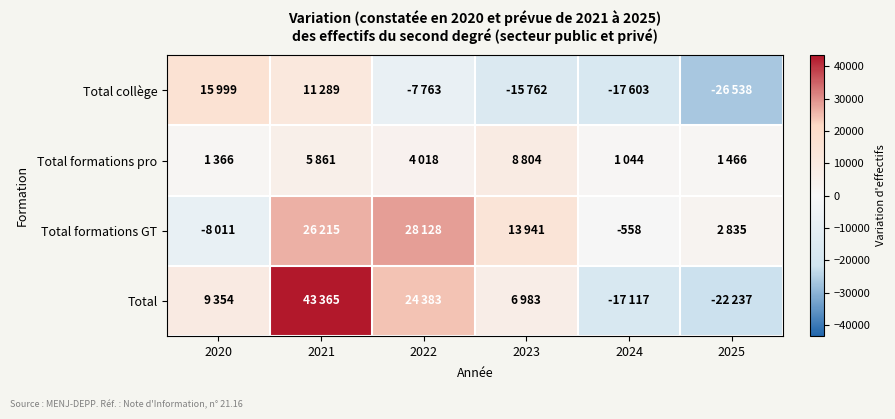

Which has a higher value, 2024 or 2025?

2024